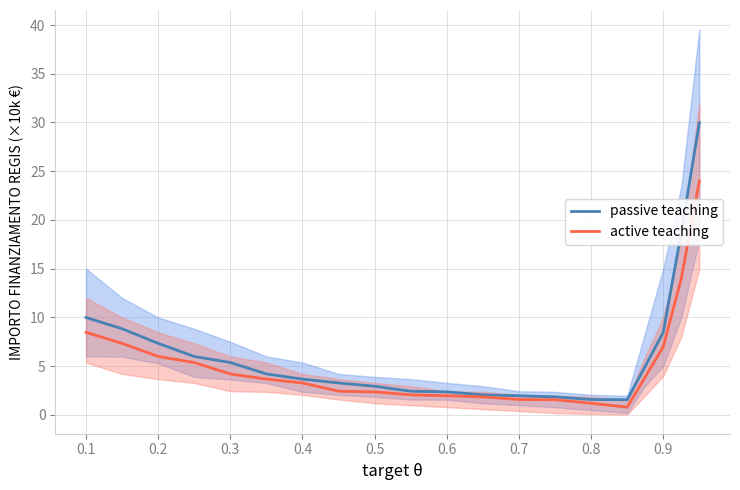

What is the highest value of the active teaching series?

24.0